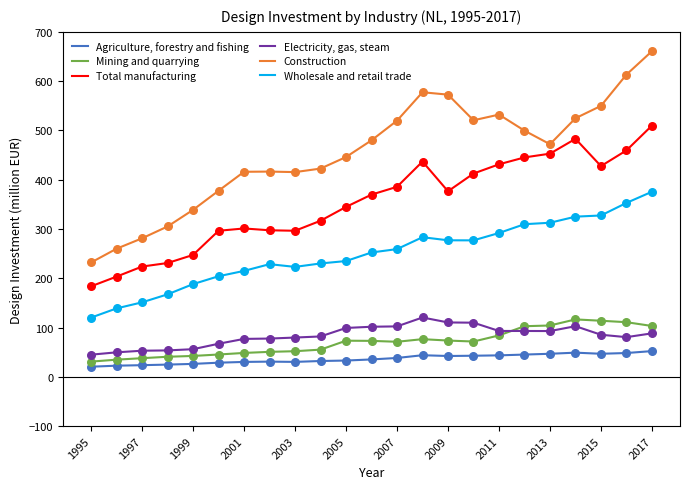

List the series in order of their peak value, lowest first.

Agriculture, forestry and fishing, Mining and quarrying, Electricity, gas, steam, Wholesale and retail trade, Total manufacturing, Construction